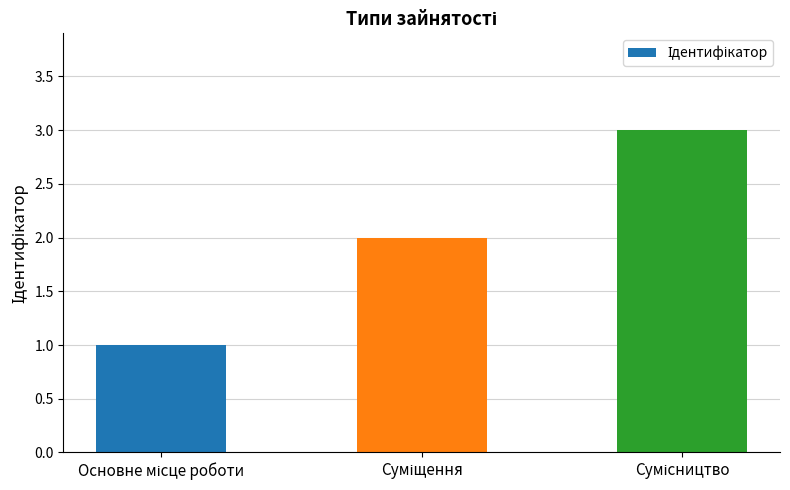

What is the difference between the maximum and minimum values?

2